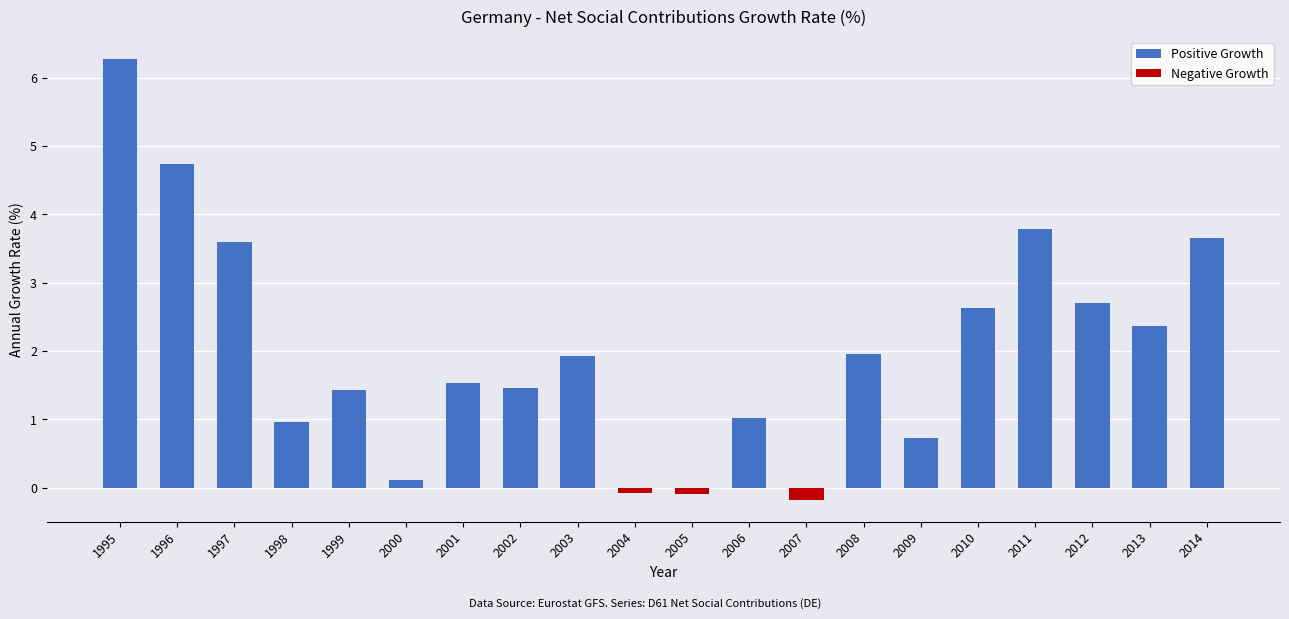

Reading left to right, extract all data points from this chart.

Positive Growth: 6.3	4.7	3.6	1.0	1.4	0.1	1.5	1.5	1.9	0.0	0.0	1.0	0.0	2.0	0.7	2.6	3.8	2.7	2.4	3.6
Negative Growth: 0.0	0.0	0.0	0.0	0.0	0.0	0.0	0.0	0.0	-0.1	-0.1	0.0	-0.2	0.0	0.0	0.0	0.0	0.0	0.0	0.0